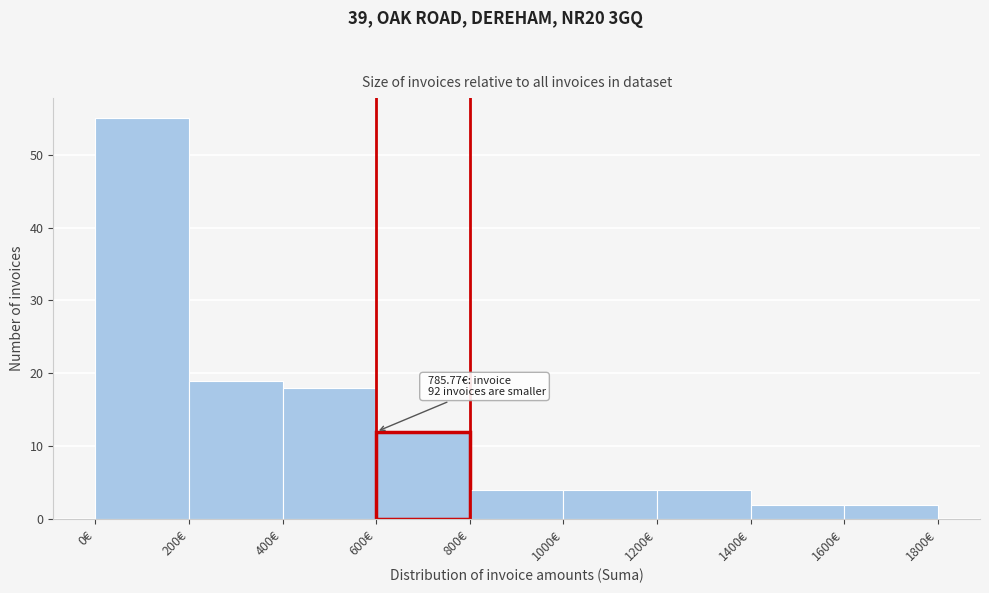

Over which range of the x-axis is the bar tallest?

0 to 200